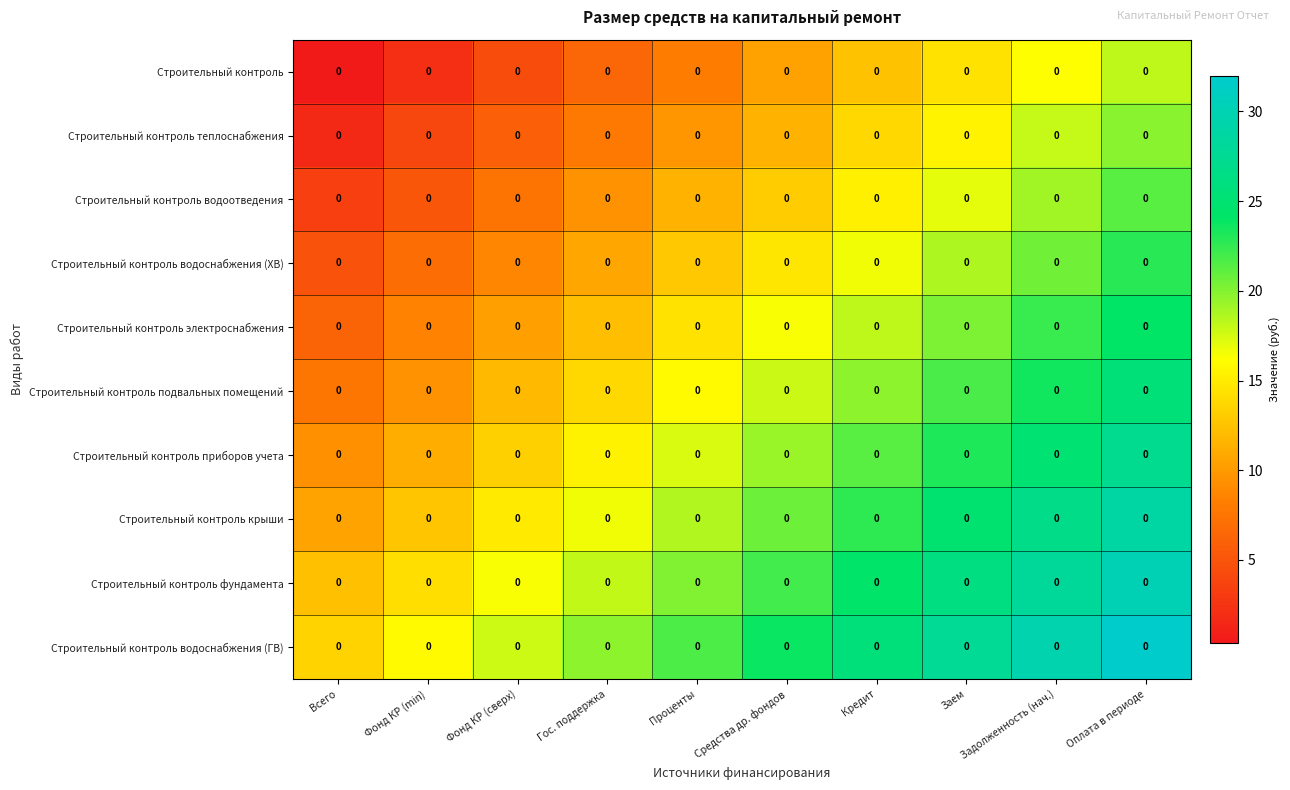

Reading right to left, list all the values displayed in this chart.

Строительный контроль: Оплата в периоде=0.0	Задолженность (нач.)=0.0	Заем=0.0	Кредит=0.0	Средства др. фондов=0.0	Проценты=0.0	Гос. поддержка=0.0	Фонд КР (сверх)=0.0	Фонд КР (min)=0.0	Всего=0.0
Строительный контроль теплоснабжения: Оплата в периоде=0.0	Задолженность (нач.)=0.0	Заем=0.0	Кредит=0.0	Средства др. фондов=0.0	Проценты=0.0	Гос. поддержка=0.0	Фонд КР (сверх)=0.0	Фонд КР (min)=0.0	Всего=0.0
Строительный контроль водоотведения: Оплата в периоде=0.0	Задолженность (нач.)=0.0	Заем=0.0	Кредит=0.0	Средства др. фондов=0.0	Проценты=0.0	Гос. поддержка=0.0	Фонд КР (сверх)=0.0	Фонд КР (min)=0.0	Всего=0.0
Строительный контроль водоснабжения (ХВ): Оплата в периоде=0.0	Задолженность (нач.)=0.0	Заем=0.0	Кредит=0.0	Средства др. фондов=0.0	Проценты=0.0	Гос. поддержка=0.0	Фонд КР (сверх)=0.0	Фонд КР (min)=0.0	Всего=0.0
Строительный контроль электроснабжения: Оплата в периоде=0.0	Задолженность (нач.)=0.0	Заем=0.0	Кредит=0.0	Средства др. фондов=0.0	Проценты=0.0	Гос. поддержка=0.0	Фонд КР (сверх)=0.0	Фонд КР (min)=0.0	Всего=0.0
Строительный контроль подвальных помещений: Оплата в периоде=0.0	Задолженность (нач.)=0.0	Заем=0.0	Кредит=0.0	Средства др. фондов=0.0	Проценты=0.0	Гос. поддержка=0.0	Фонд КР (сверх)=0.0	Фонд КР (min)=0.0	Всего=0.0
Строительный контроль приборов учета: Оплата в периоде=0.0	Задолженность (нач.)=0.0	Заем=0.0	Кредит=0.0	Средства др. фондов=0.0	Проценты=0.0	Гос. поддержка=0.0	Фонд КР (сверх)=0.0	Фонд КР (min)=0.0	Всего=0.0
Строительный контроль крыши: Оплата в периоде=0.0	Задолженность (нач.)=0.0	Заем=0.0	Кредит=0.0	Средства др. фондов=0.0	Проценты=0.0	Гос. поддержка=0.0	Фонд КР (сверх)=0.0	Фонд КР (min)=0.0	Всего=0.0
Строительный контроль фундамента: Оплата в периоде=0.0	Задолженность (нач.)=0.0	Заем=0.0	Кредит=0.0	Средства др. фондов=0.0	Проценты=0.0	Гос. поддержка=0.0	Фонд КР (сверх)=0.0	Фонд КР (min)=0.0	Всего=0.0
Строительный контроль водоснабжения (ГВ): Оплата в периоде=0.0	Задолженность (нач.)=0.0	Заем=0.0	Кредит=0.0	Средства др. фондов=0.0	Проценты=0.0	Гос. поддержка=0.0	Фонд КР (сверх)=0.0	Фонд КР (min)=0.0	Всего=0.0